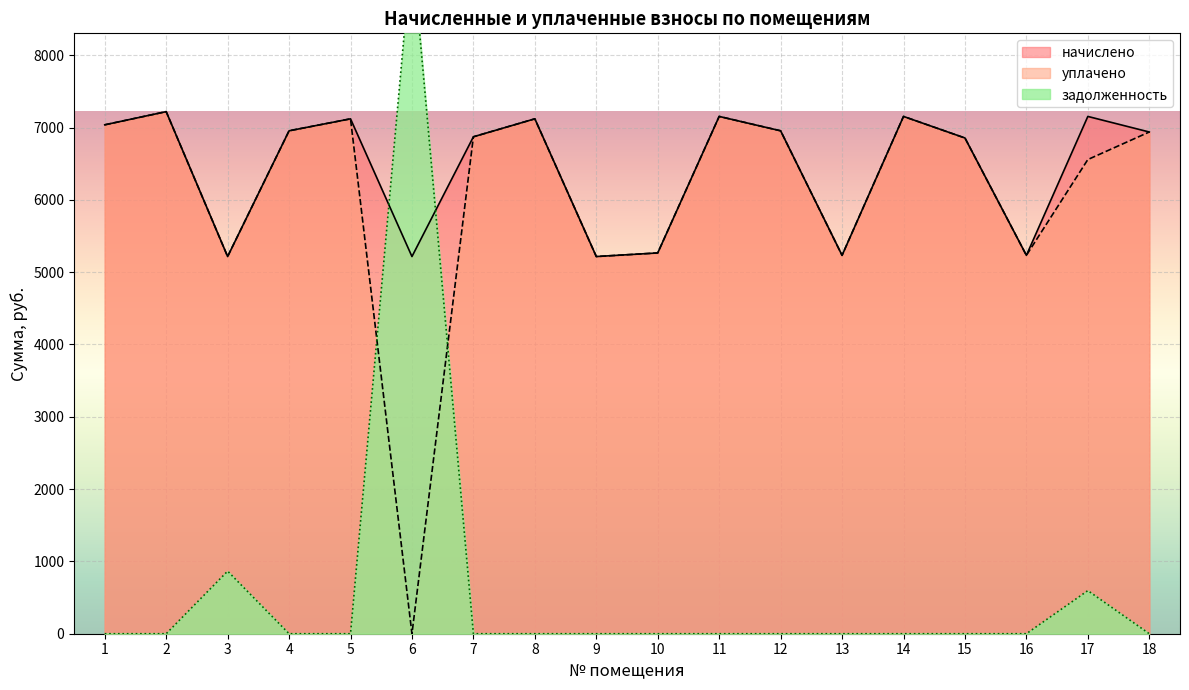

Is it true that уплачено equals 7120.8 at 8?

True